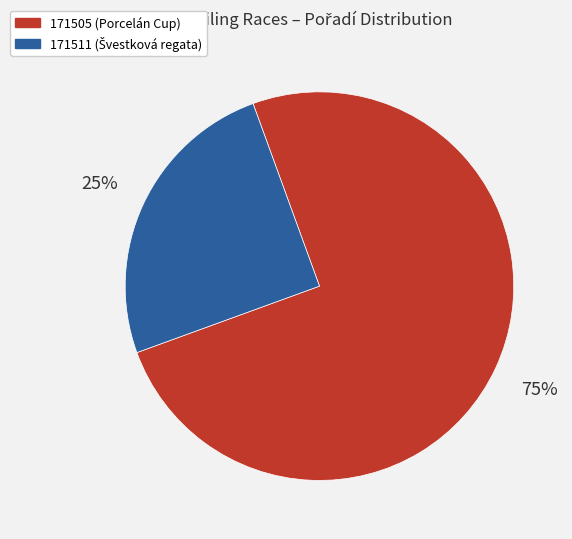

Count the number of slices in the pie.

2